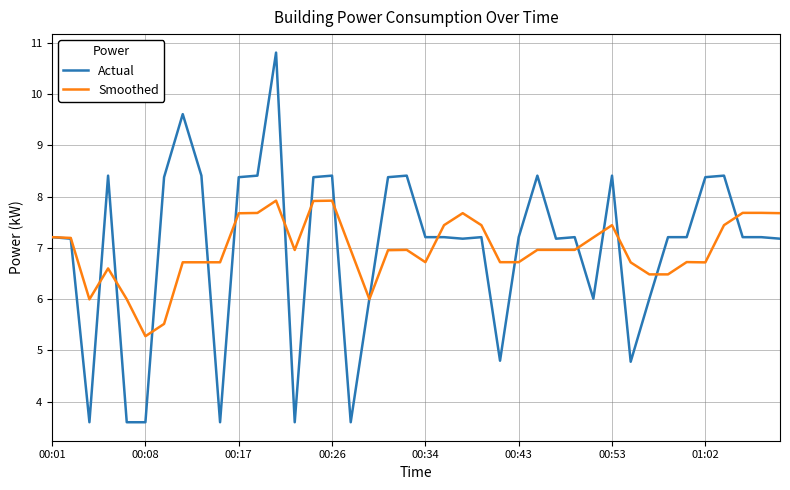

Rank the series by their maximum value, from lowest to highest.

Smoothed, Actual